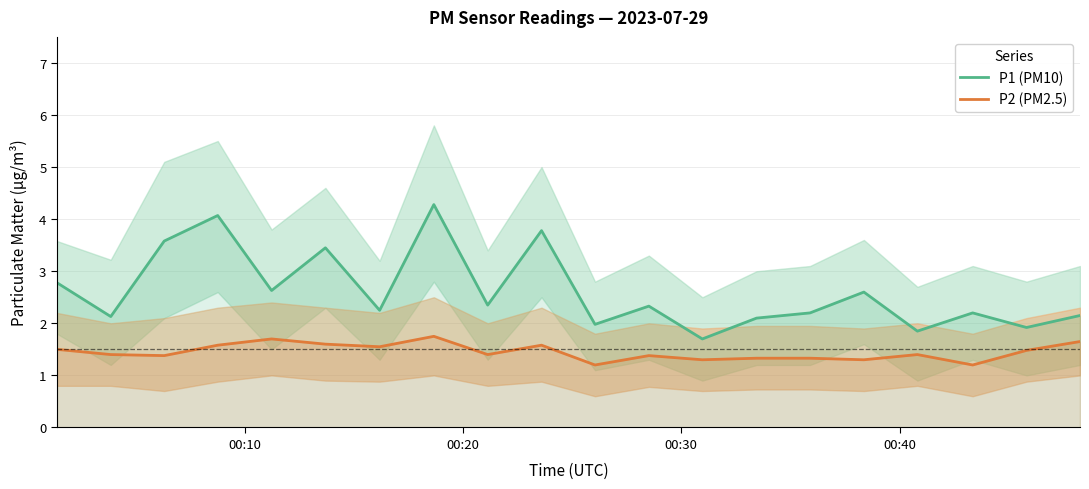

What is the minimum value shown in the chart?

1.2